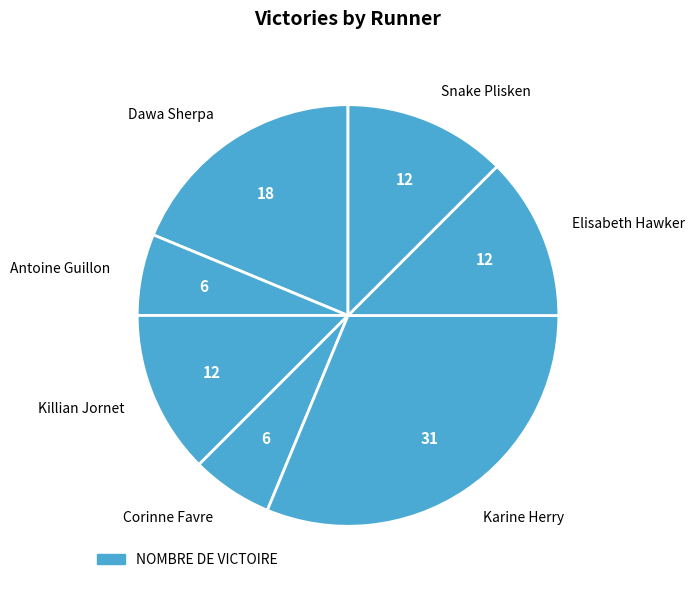

Does Killian Jornet account for over 50% of the chart?

No